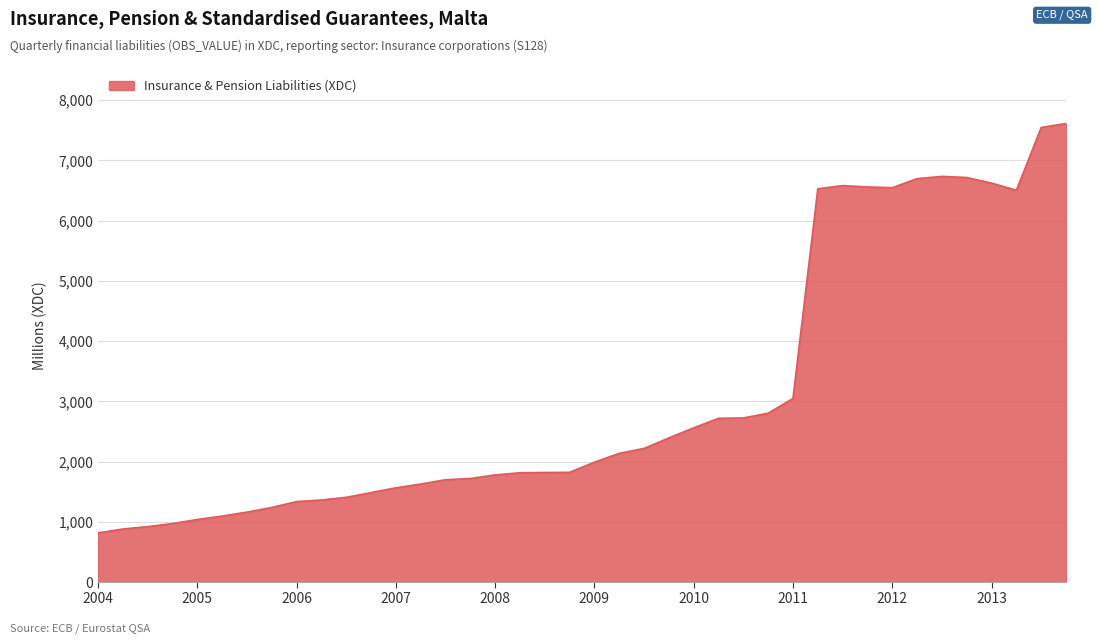

What is the maximum value shown in the chart?

7611.8